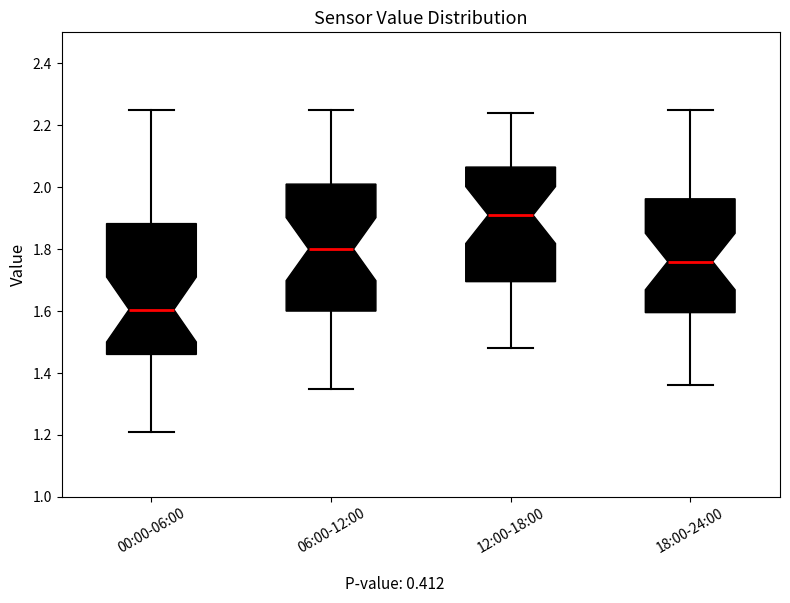

Where does the median line of the box for 06:00-12:00 sit on the y-axis? The values are not printed on the chart, so give them approximately, as read against the axis.

1.80